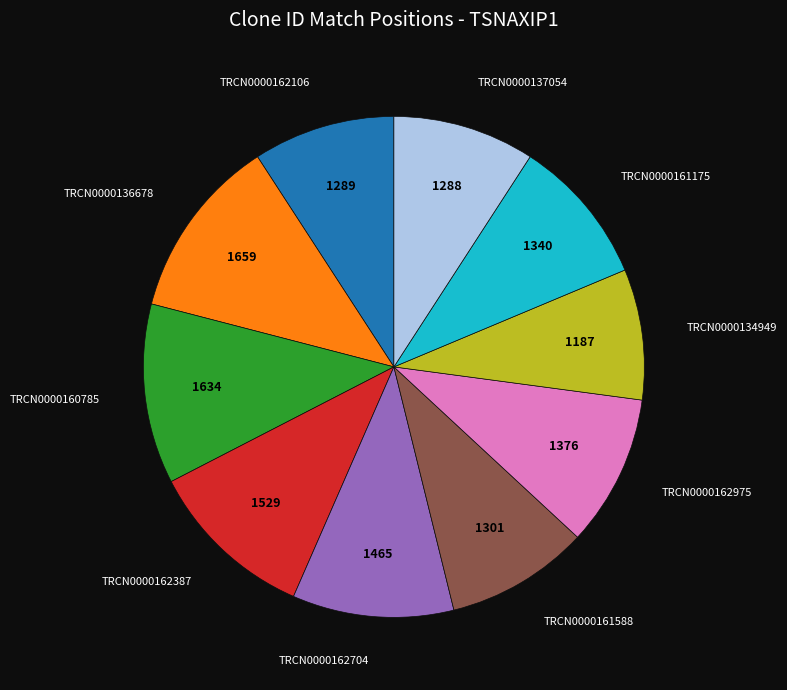

Is there a majority slice in this chart?

No